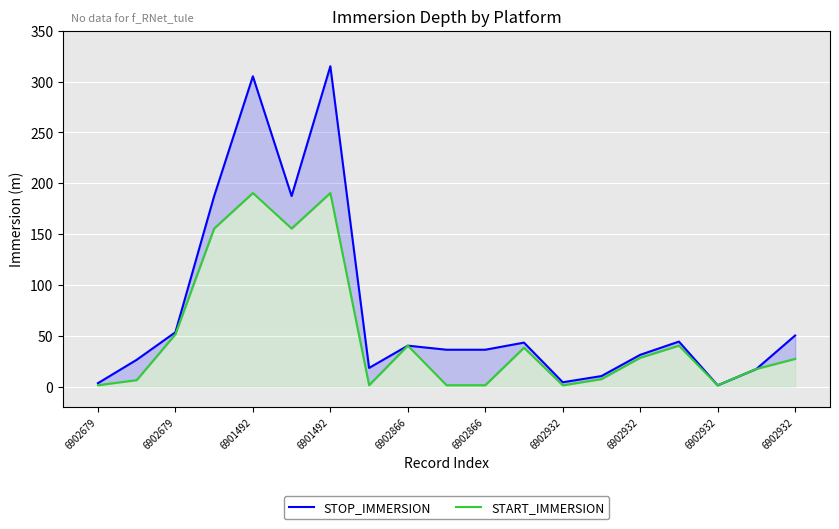

What is the difference between the maximum and minimum values in the START_IMMERSION series?

189.1